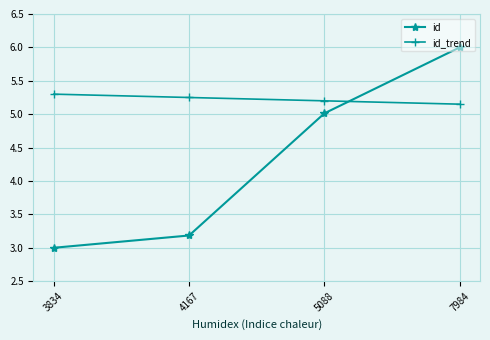

Is it true that id equals 1.2 at 3834?

False